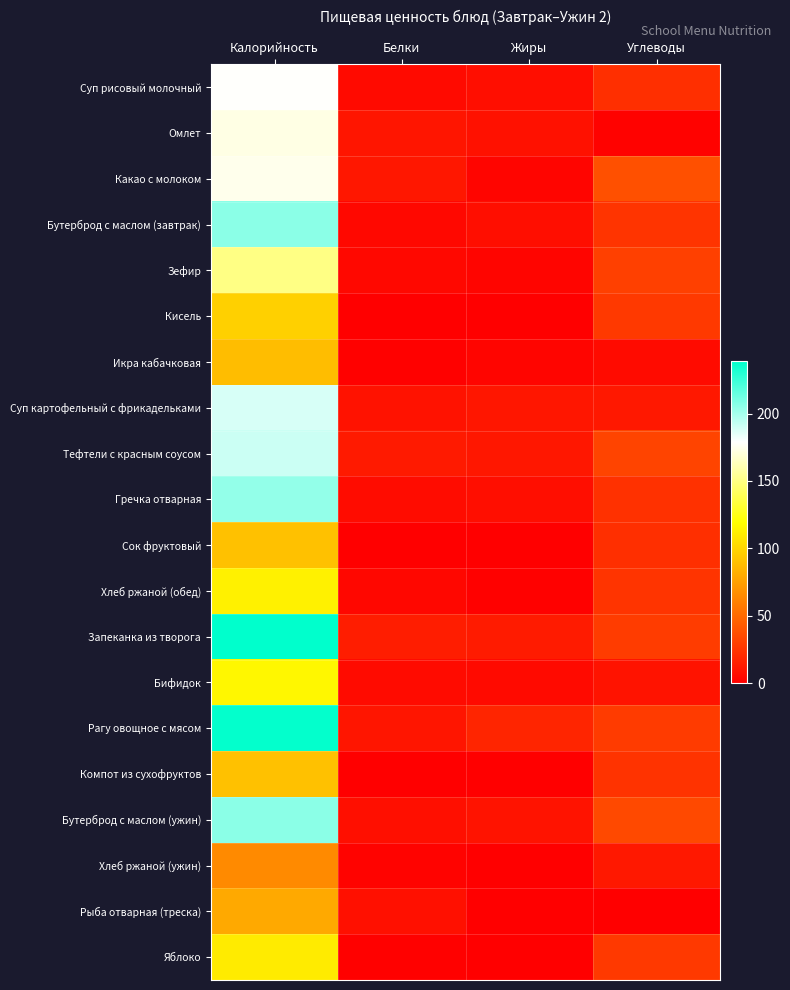

Reading left to right, what are all the values shown in this chart?

Суп рисовый молочный: Калорийность=178.2	Белки=5.5	Жиры=7.3	Углеводы=22.4
Омлет: Калорийность=173.0	Белки=10.6	Жиры=8.5	Углеводы=1.8
Какао с молоком: Калорийность=174.8	Белки=11.5	Жиры=3.2	Углеводы=37.8
Бутерброд с маслом (завтрак): Калорийность=205.8	Белки=4.3	Жиры=7.3	Углеводы=25.0
Зефир: Калорийность=150.4	Белки=4.6	Жиры=2.8	Углеводы=30.7
Кисель: Калорийность=97.5	Белки=0.1	Жиры=0.0	Углеводы=27.5
Икра кабачковая: Калорийность=89.0	Белки=1.3	Жиры=3.2	Углеводы=5.7
Суп картофельный с фрикадельками: Калорийность=188.0	Белки=9.0	Жиры=11.0	Углеводы=11.8
Тефтели с красным соусом: Калорийность=191.1	Белки=12.6	Жиры=11.3	Углеводы=32.4
Гречка отварная: Калорийность=204.1	Белки=6.5	Жиры=7.0	Углеводы=23.5
Сок фруктовый: Калорийность=90.8	Белки=0.1	Жиры=0.0	Углеводы=22.6
Хлеб ржаной (обед): Калорийность=113.0	Белки=3.8	Жиры=1.1	Углеводы=24.9
Запеканка из творога: Калорийность=238.8	Белки=14.4	Жиры=13.2	Углеводы=28.6
Бифидок: Калорийность=116.0	Белки=5.6	Жиры=5.4	Углеводы=9.4
Рагу овощное с мясом: Калорийность=237.5	Белки=10.5	Жиры=17.8	Углеводы=28.4
Компот из сухофруктов: Калорийность=90.8	Белки=0.2	Жиры=0.0	Углеводы=24.5
Бутерброд с маслом (ужин): Калорийность=205.8	Белки=7.7	Жиры=9.8	Углеводы=35.0
Хлеб ржаной (ужин): Калорийность=65.2	Белки=2.1	Жиры=0.4	Углеводы=12.1
Рыба отварная (треска): Калорийность=79.3	Белки=8.1	Жиры=0.8	Углеводы=0.6
Яблоко: Калорийность=110.4	Белки=1.0	Жиры=0.0	Углеводы=27.1